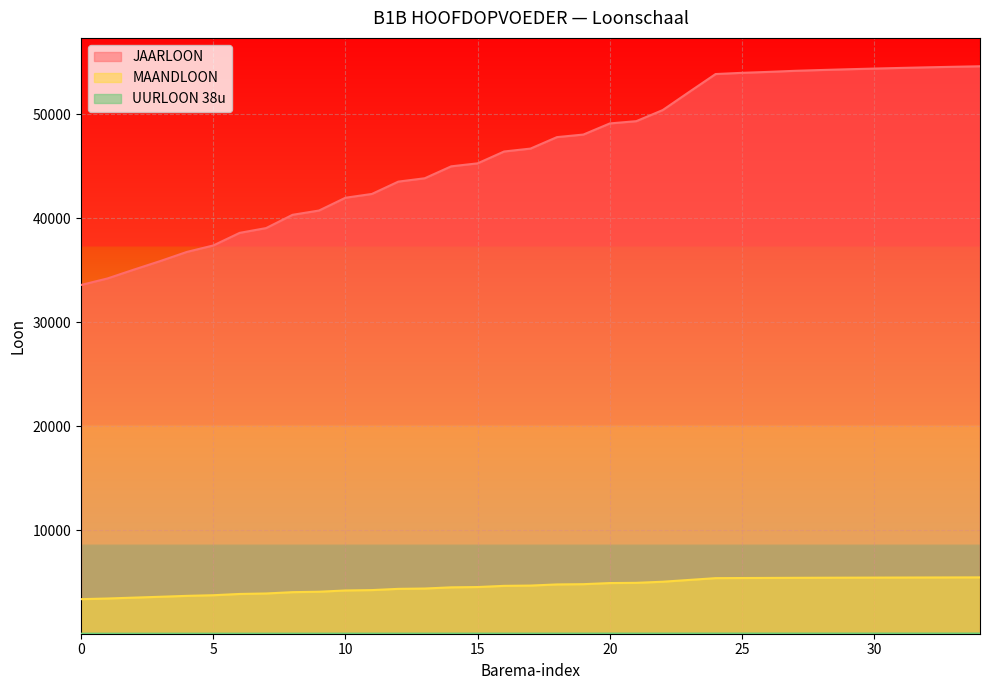

Reading right to left, transcribe all the data shown in this chart.

JAARLOON: 34=54634.1	33=54585.0	32=54532.0	31=54474.8	30=54412.9	29=54346.1	28=54274.1	27=54196.3	26=54093.5	25=54002.9	24=53886.3	23=52161.4	22=50417.6	21=49349.7	20=49133.1	19=48061.9	18=47814.9	17=46711.5	16=46430.4	15=45291.0	14=45002.6	13=43855.7	12=43531.7	11=42344.5	10=41979.3	9=40748.3	8=40337.6	7=39059.6	6=38600.4	5=37385.1	4=36762.9	3=35888.1	2=35062.5	1=34210.9	0=33583.3
MAANDLOON: 34=5441.1	33=5436.2	32=5430.9	31=5425.2	30=5419.1	29=5412.4	28=5405.2	27=5397.5	26=5387.3	25=5378.2	24=5366.6	23=5194.8	22=5021.2	21=4914.8	20=4893.2	19=4786.6	18=4762.0	17=4652.1	16=4624.1	15=4510.6	14=4481.9	13=4367.7	12=4335.4	11=4217.2	10=4180.8	9=4058.2	8=4017.3	7=3890.0	6=3844.3	5=3723.2	4=3661.3	3=3574.2	2=3491.9	1=3407.1	0=3344.6
UURLOON 38u: 34=33.0	33=33.0	32=33.0	31=33.0	30=32.9	29=32.9	28=32.8	27=32.8	26=32.7	25=32.7	24=32.6	23=31.6	22=30.5	21=29.9	20=29.7	19=29.1	18=28.9	17=28.2	16=28.1	15=27.4	14=27.2	13=26.5	12=26.3	11=25.6	10=25.4	9=24.6	8=24.4	7=23.6	6=23.4	5=22.6	4=22.2	3=21.7	2=21.2	1=20.7	0=20.3